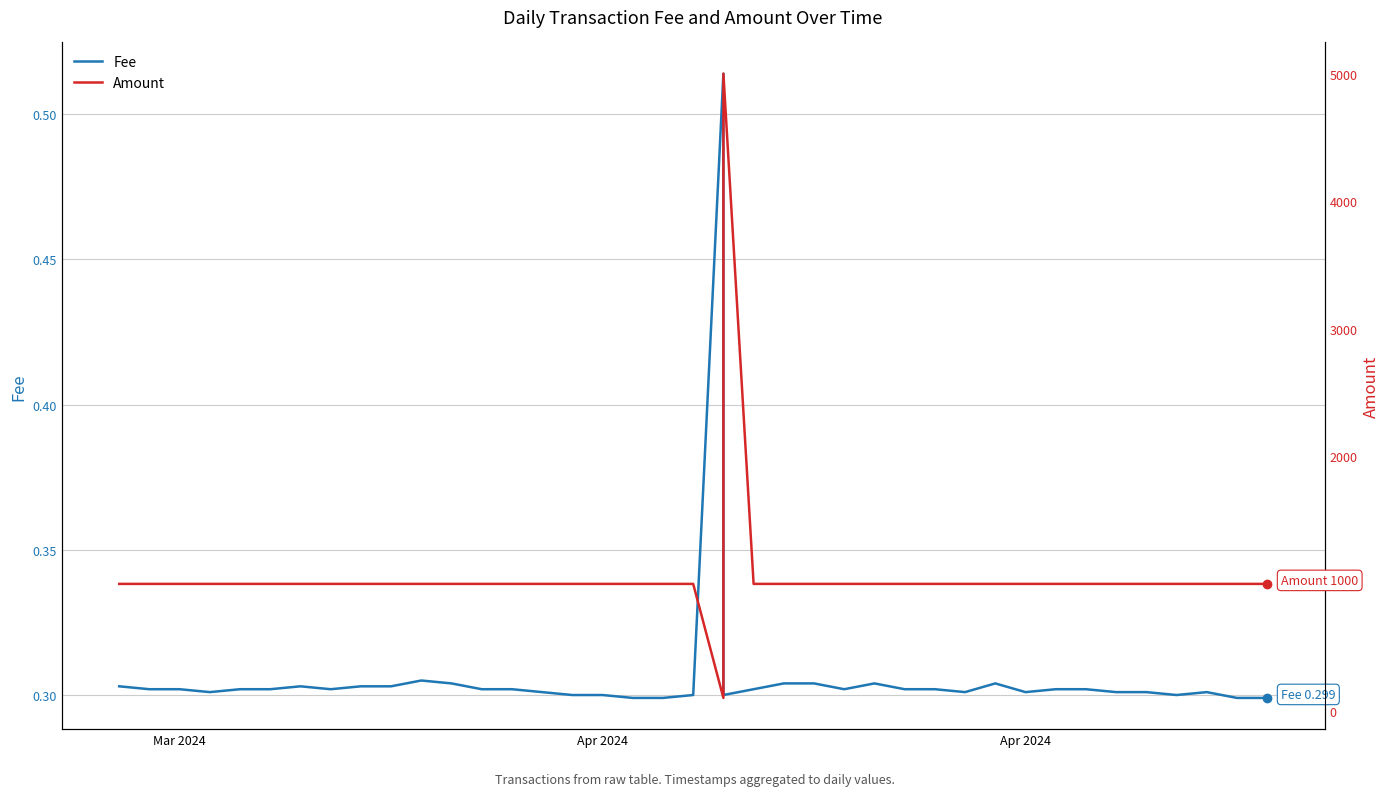

True or false: Amount has more than 2 interior local peaks.

False